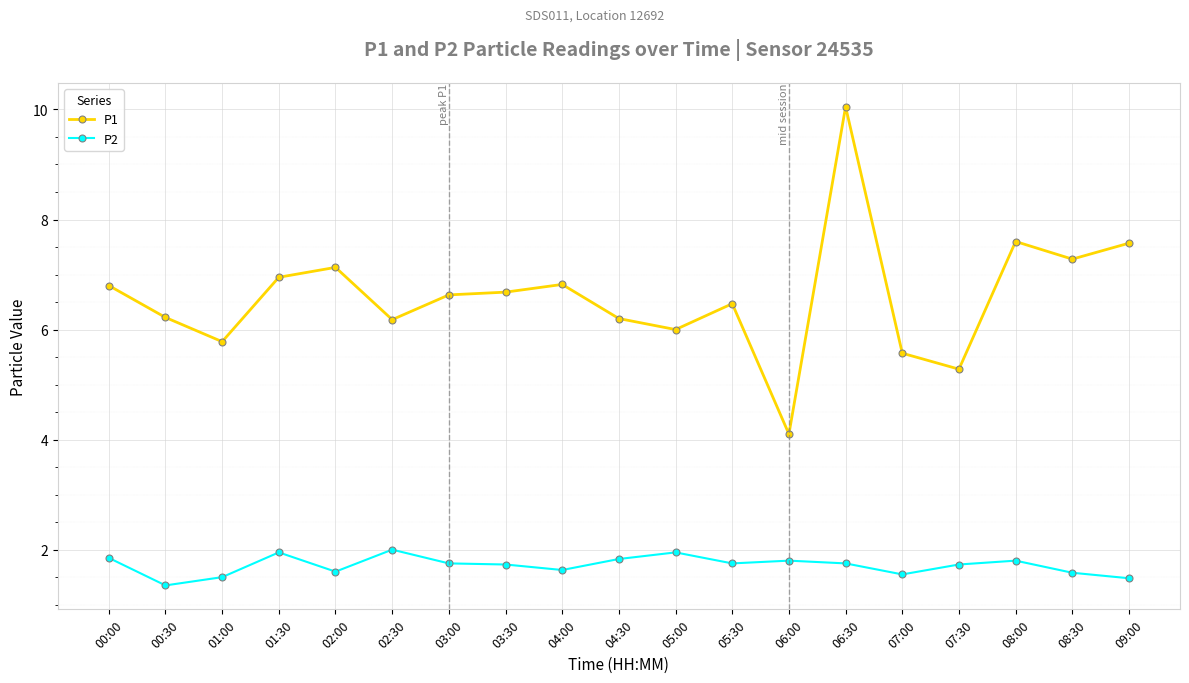

The value of P1 at 01:00 is 9.2. True or false?

False